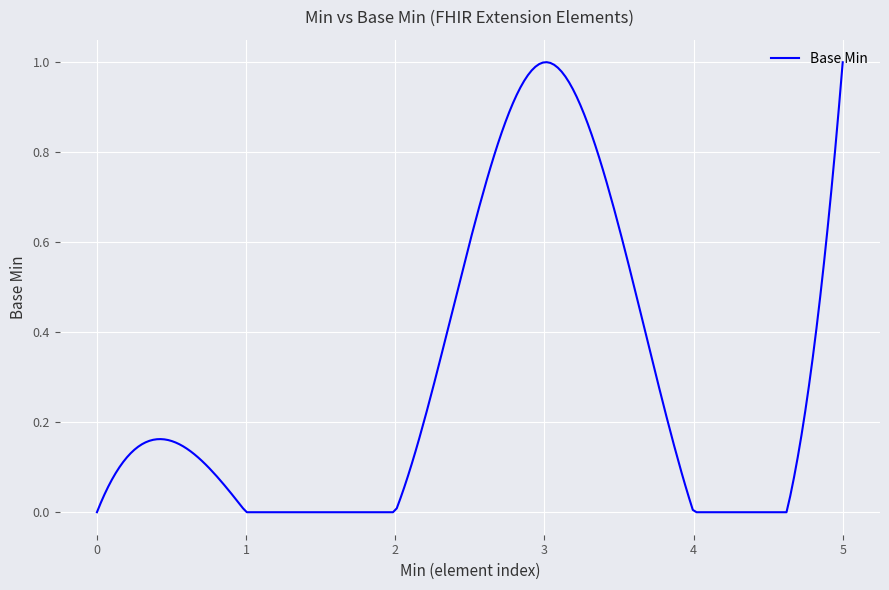

Reading left to right, extract all data points from this chart.

0	0	0	1	0	1